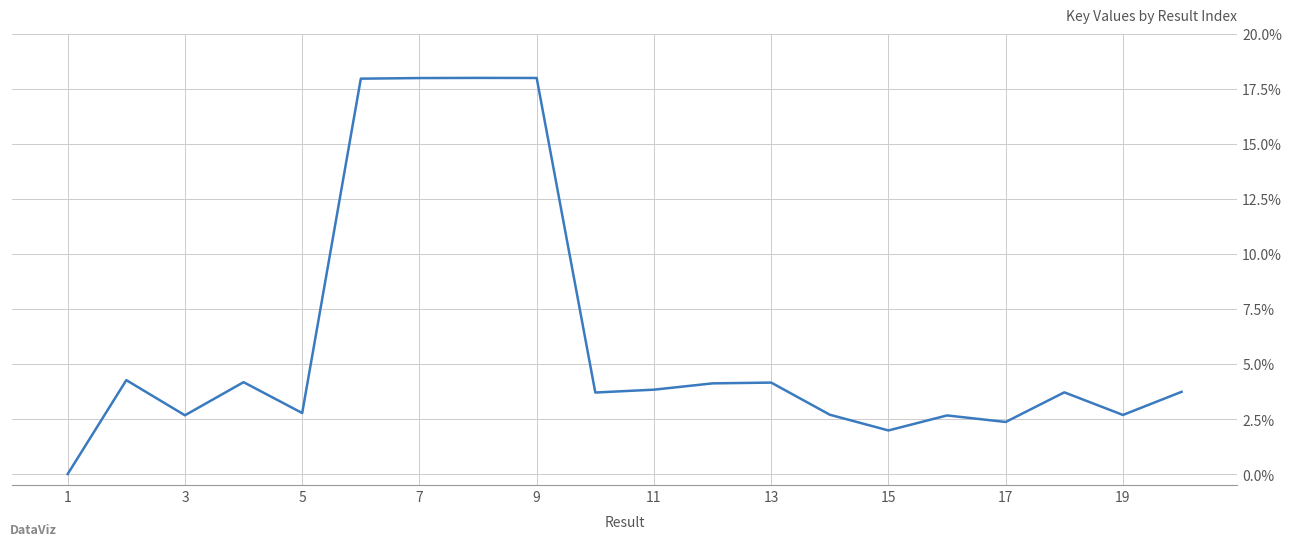

What is the average value?

0.1